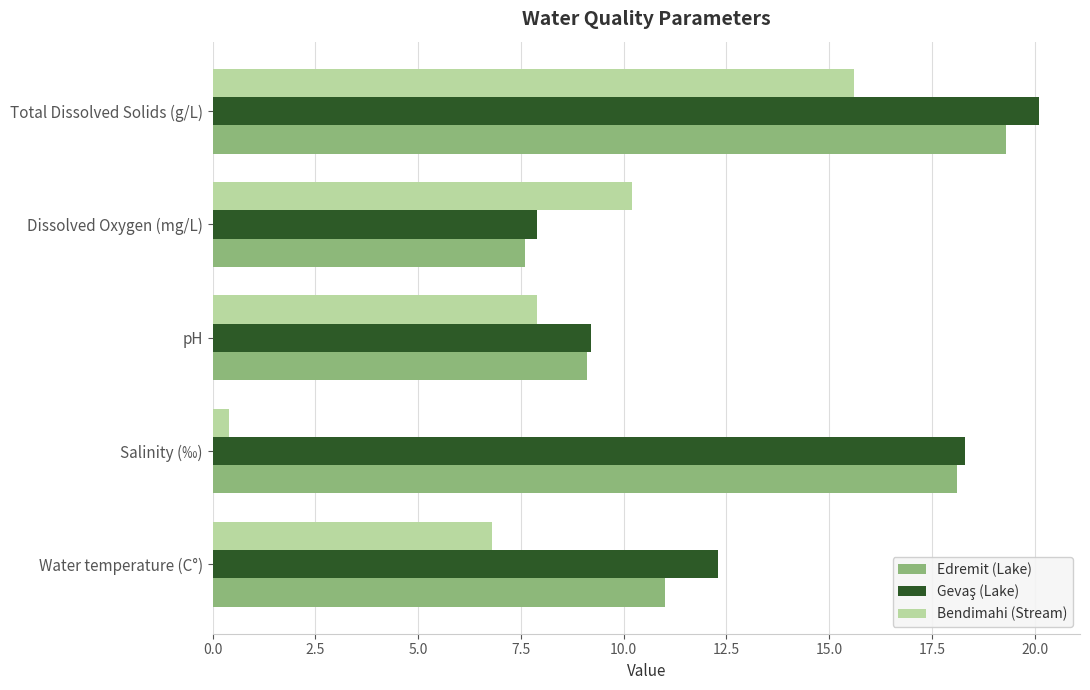

Which category has the lowest value across all series?

Salinity (‰)